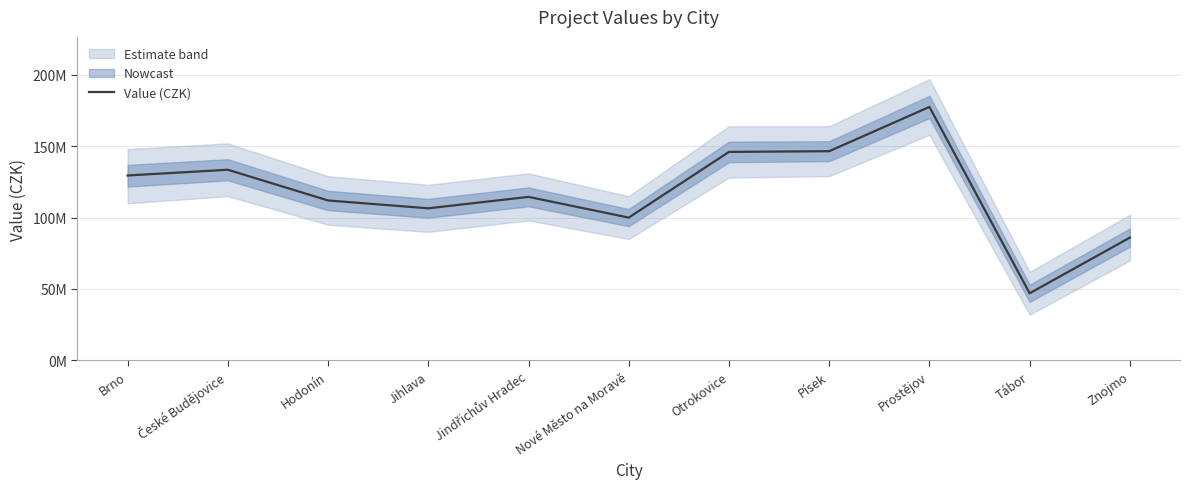

What is the label of the 8th point from the right?

Jihlava